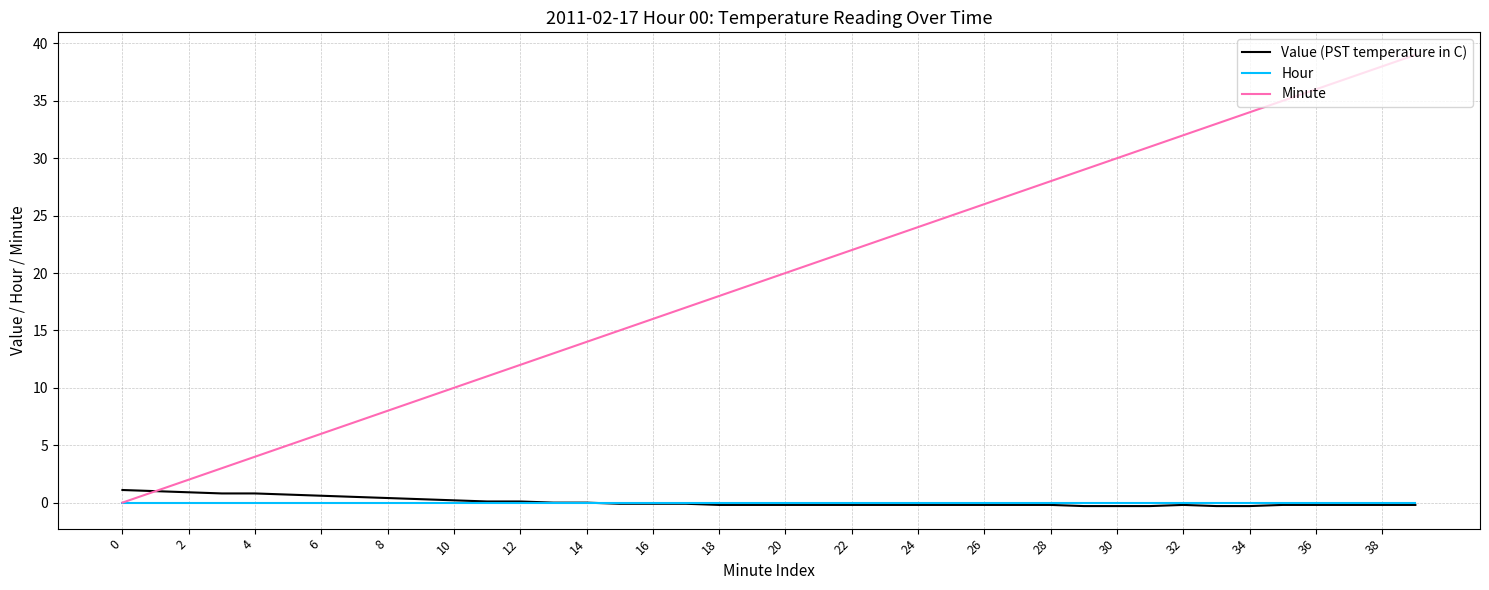

What is the maximum value for Value (PST temperature in C)?

1.1